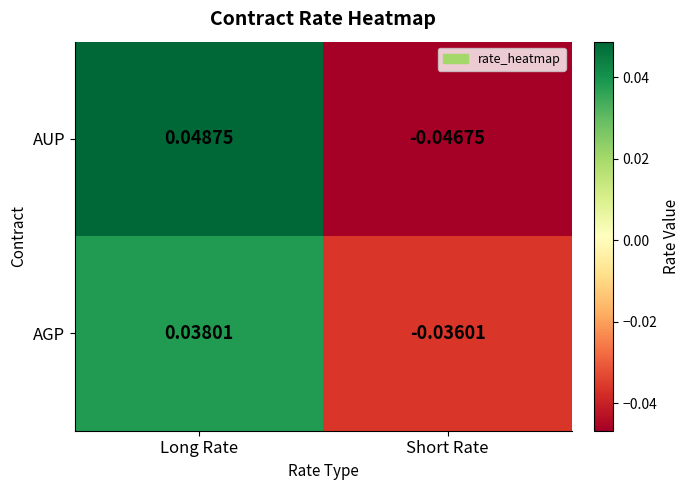

Is the value of AUP at Short Rate greater than the value of AGP at Long Rate?

No